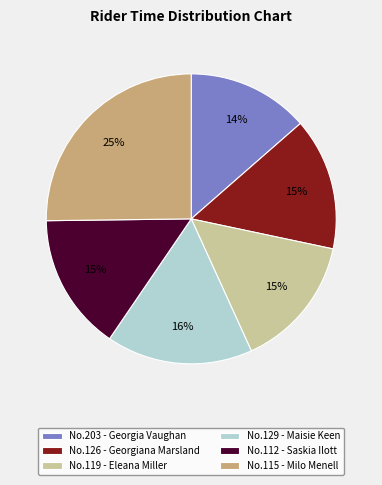

To the nearest percent, what percentage of the pie is No.129 - Maisie Keen?

16%